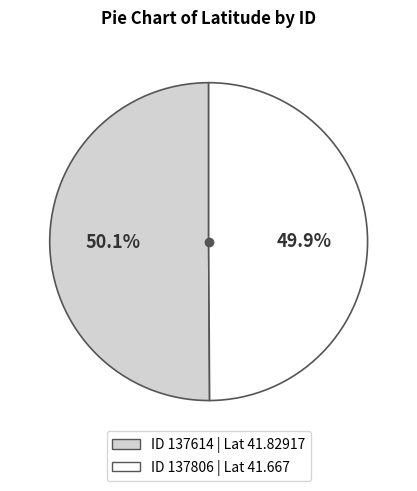

Count the number of slices in the pie.

2